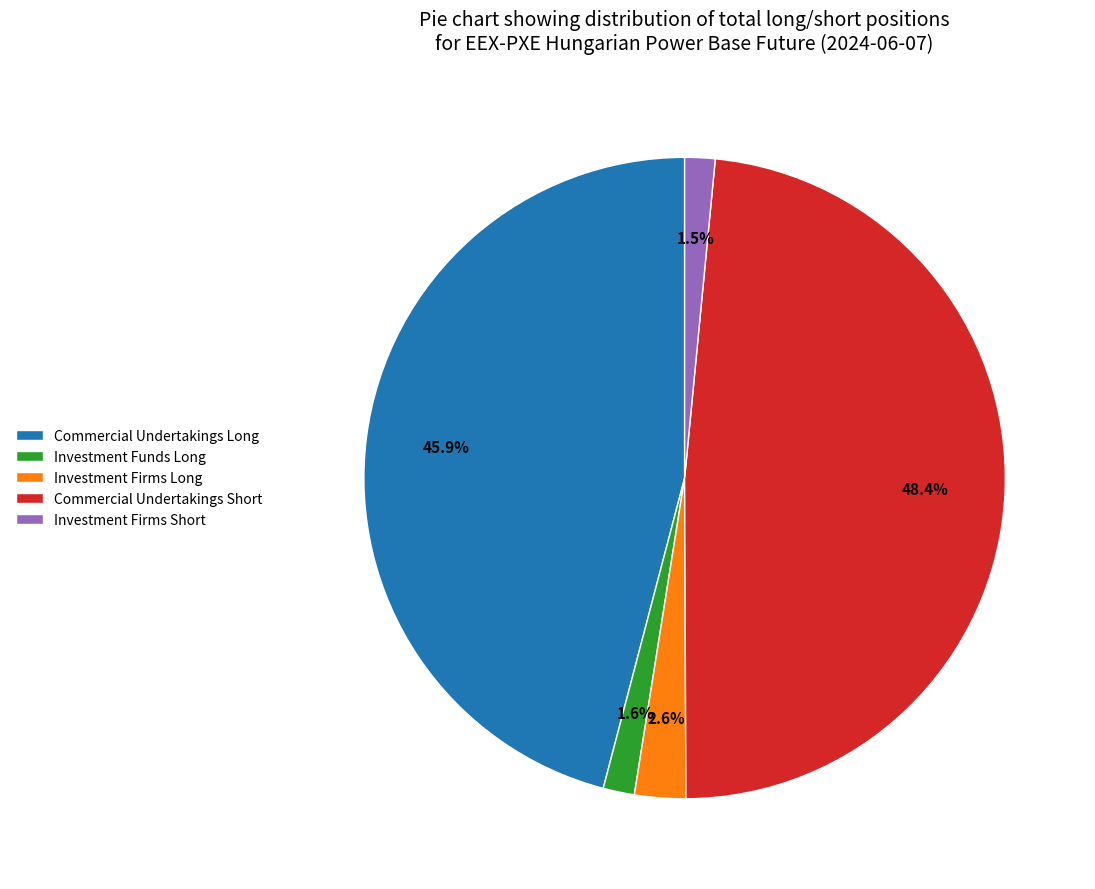

How many slices are in this pie chart?

5